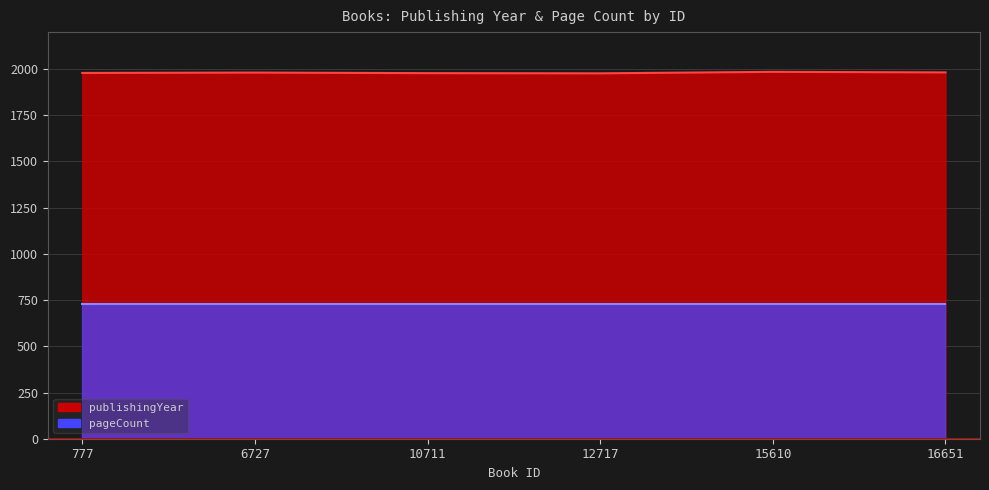

What is the value of the 6th point from the left?

1982